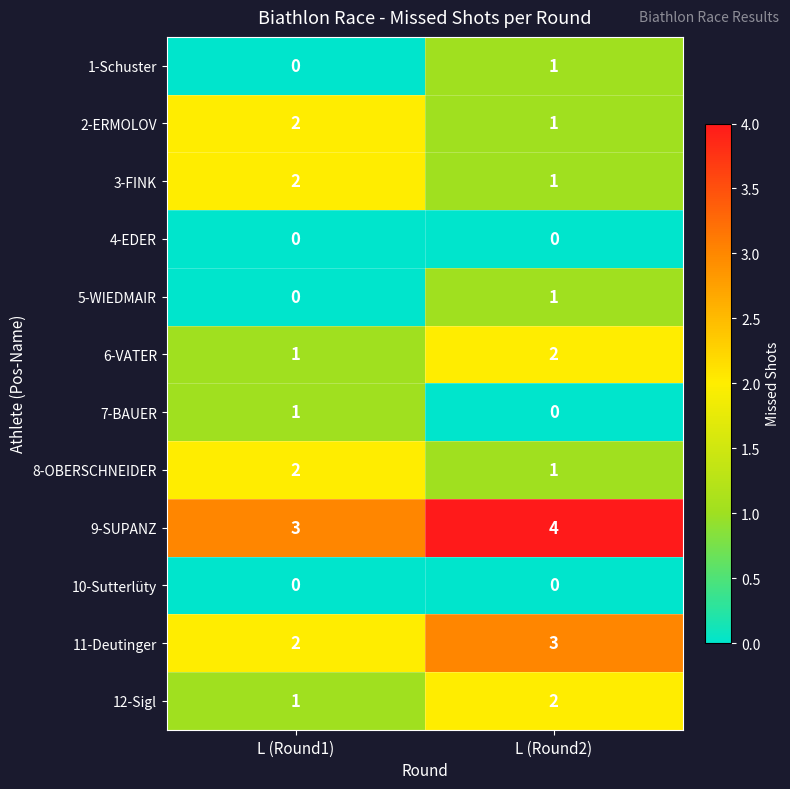

The value of 8-OBERSCHNEIDER at L (Round2) is 1. True or false?

True